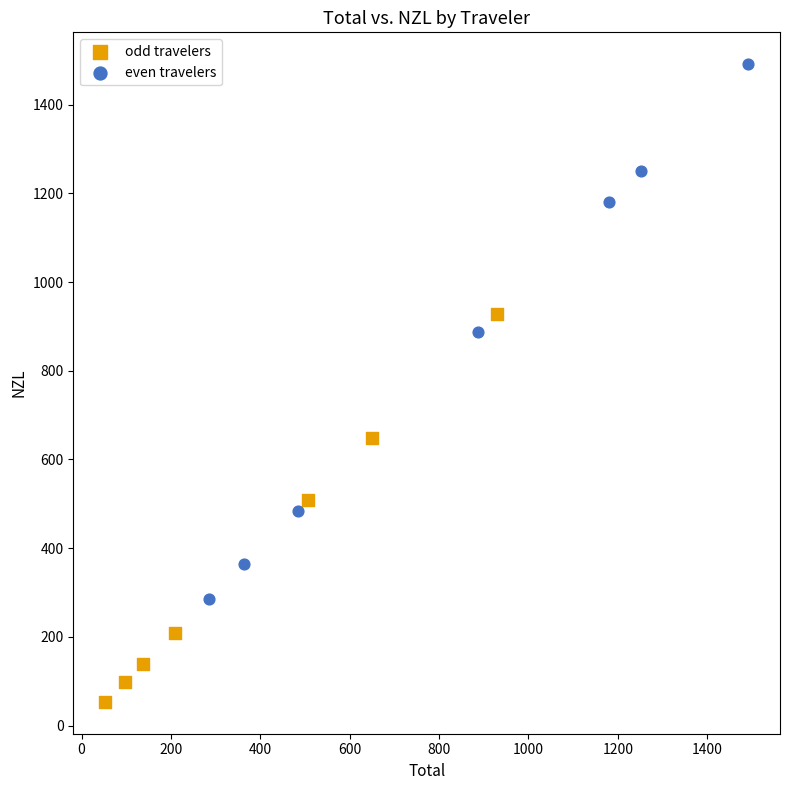

What are all the series names shown in the legend?

odd travelers, even travelers